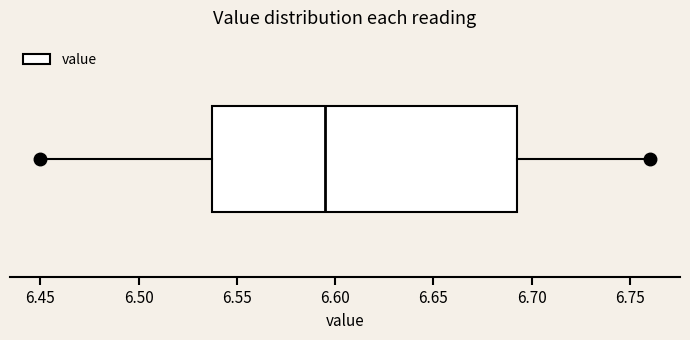

Read this box plot against the x-axis: the position of the median line, the range covered by the box, and the ends of both whiskers. The values are not printed on the chart, so give them approximately, as read against the axis.

median 6.595, box 6.540 to 6.695, whiskers 6.450 to 6.760